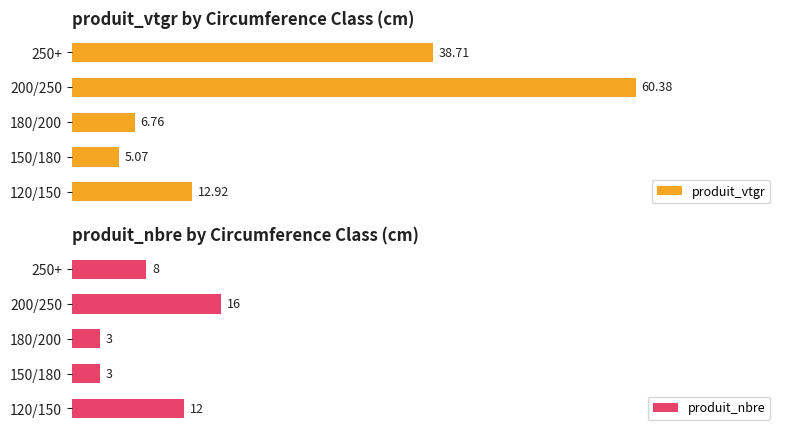

List the labels in order of produit_vtgr value, largest first.

200/250, 250+, 120/150, 180/200, 150/180